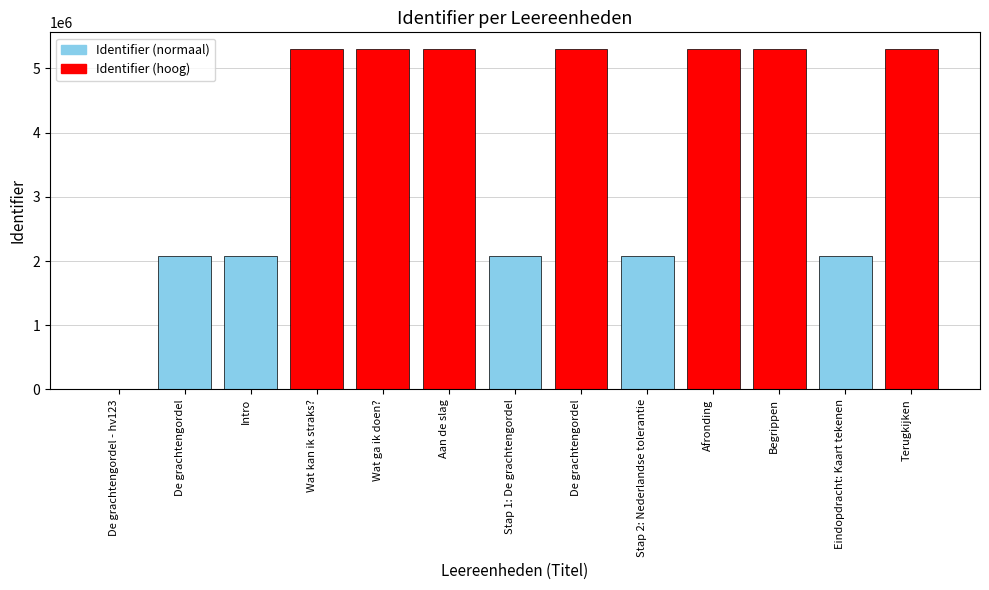

What is the sum of the values at Stap 2: Nederlandse tolerantie and De grachtengordel?

4159316